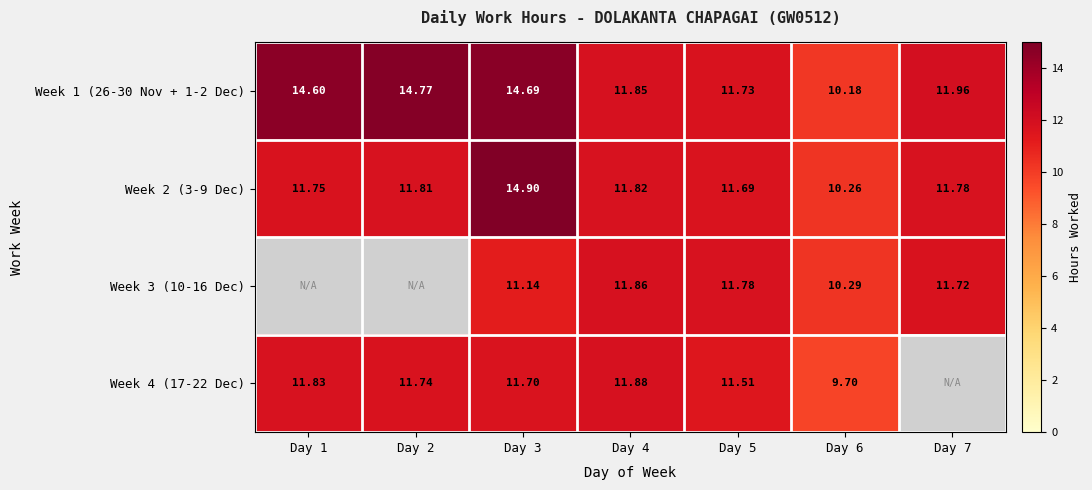

Which label corresponds to the smallest value in the chart?

Day 6